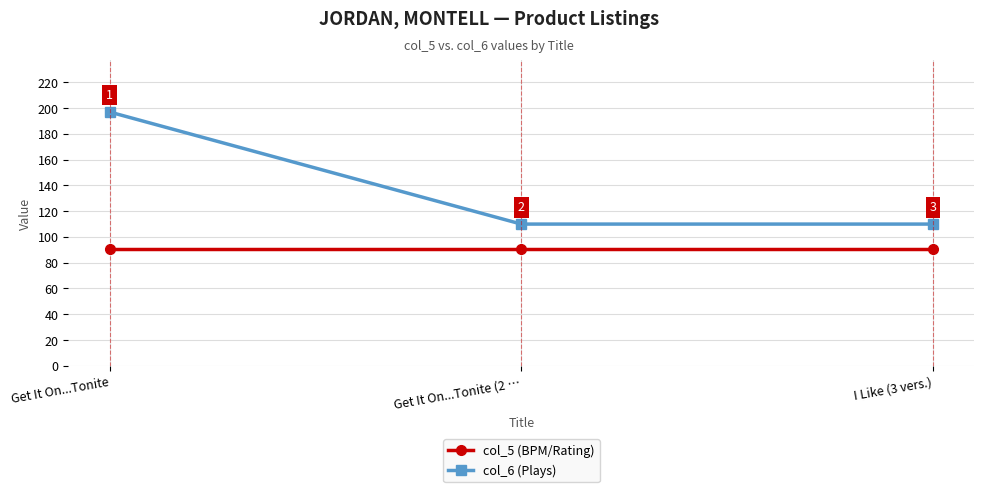

What are all the series names shown in the legend?

col_5 (BPM/Rating), col_6 (Plays)